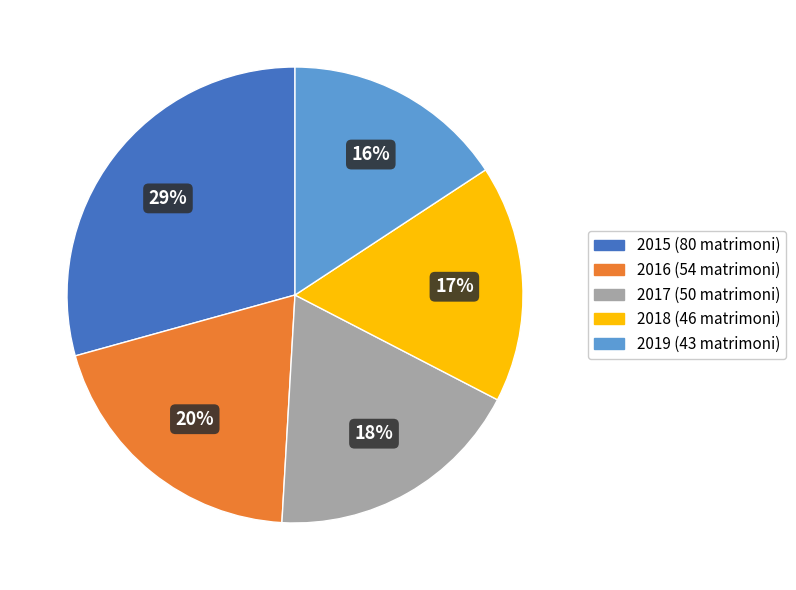

To the nearest percent, what is the average slice percentage?

20%